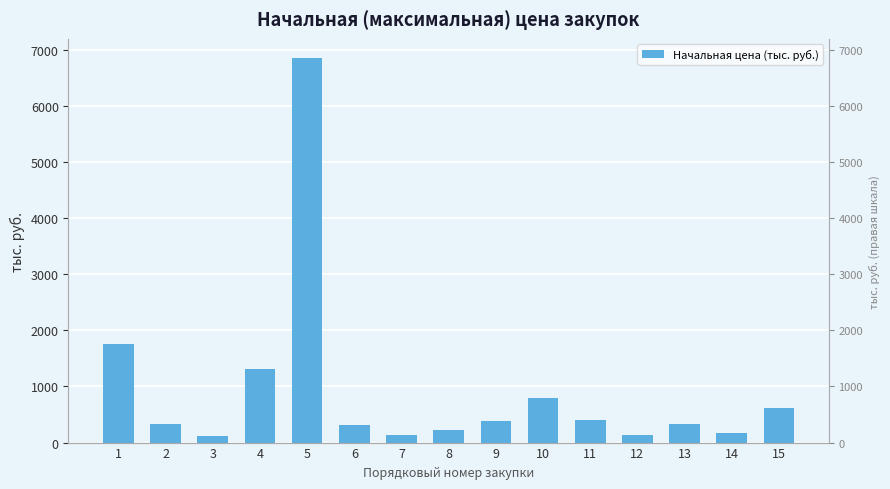

The chart shows a value of 623.8 at 15. True or false?

True